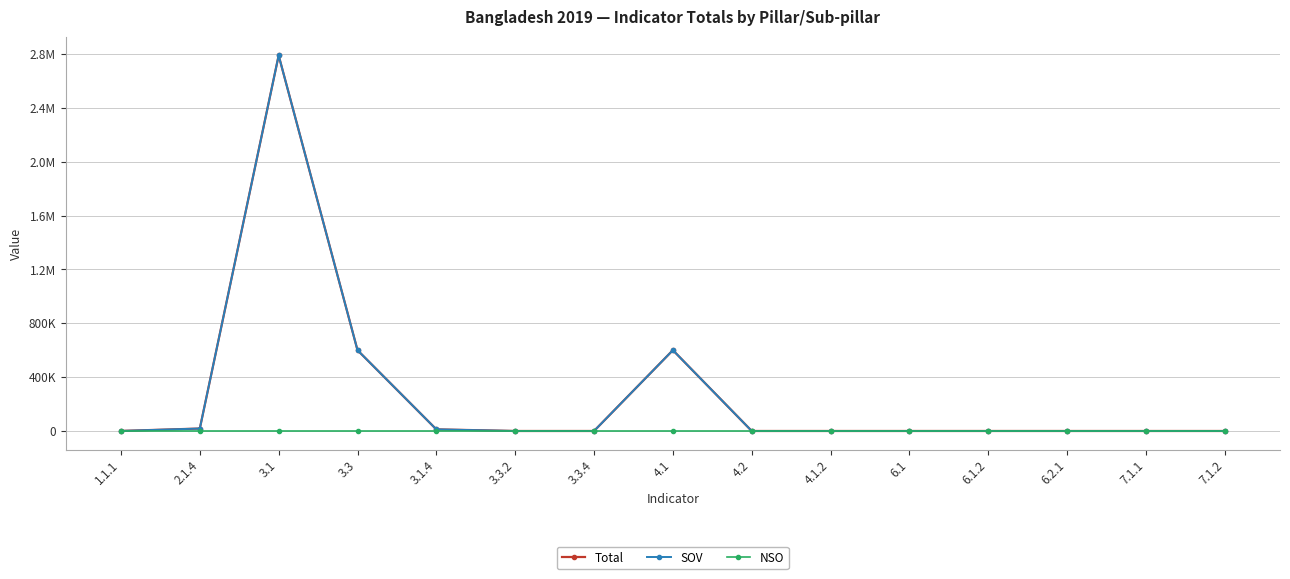

Rank the series at 3.3.2 from highest to lowest value.

Total, SOV, NSO